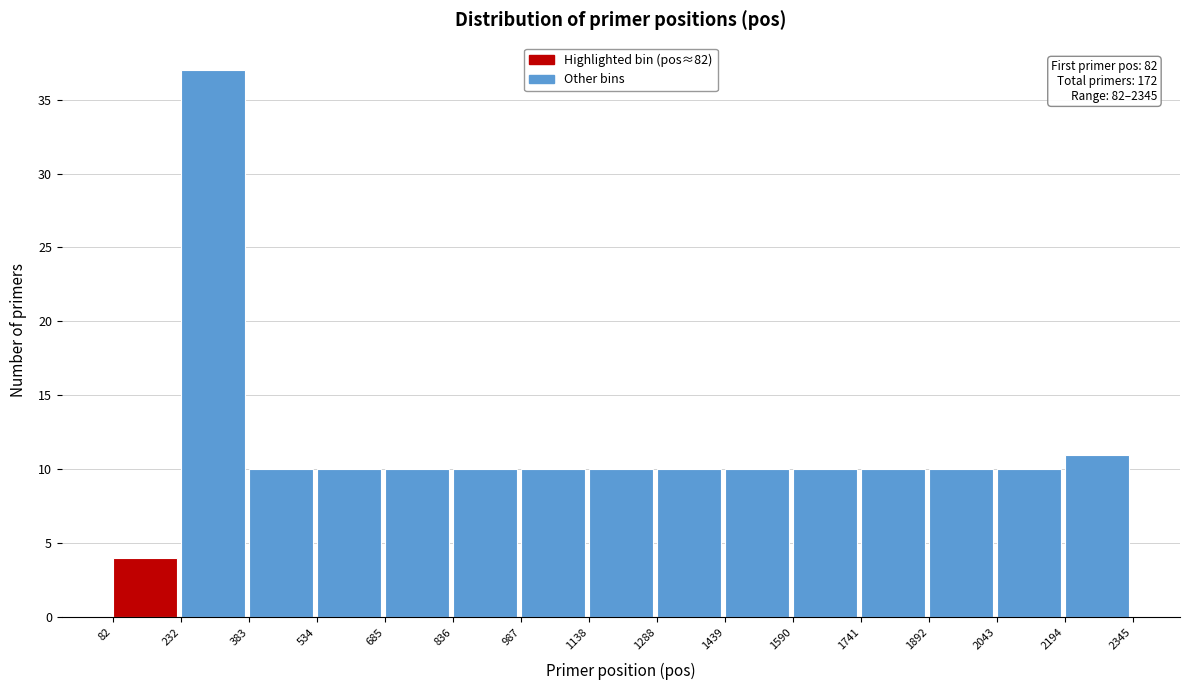

Which range on the x-axis has the tallest bar?

232 to 383